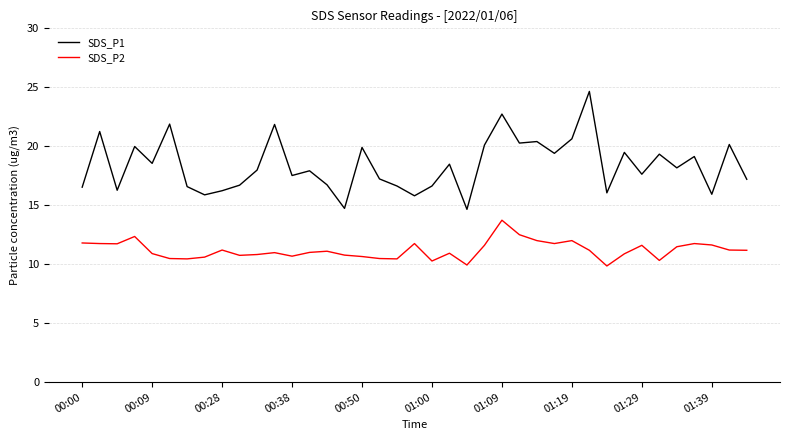

True or false: SDS_P2 and SDS_P1 cross at least once.

False